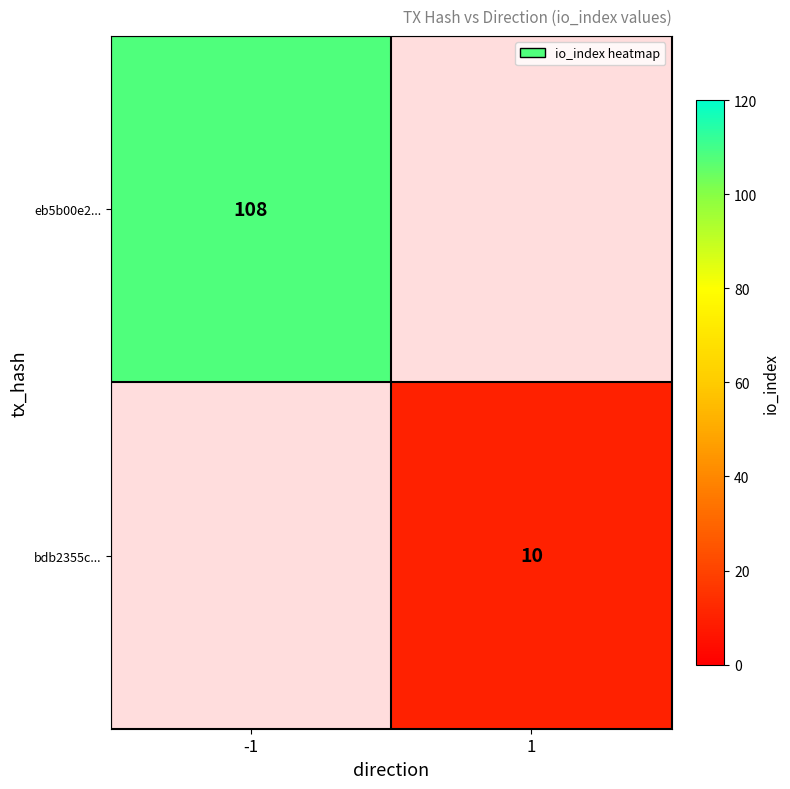

At which category does the chart reach its peak across all series?

-1